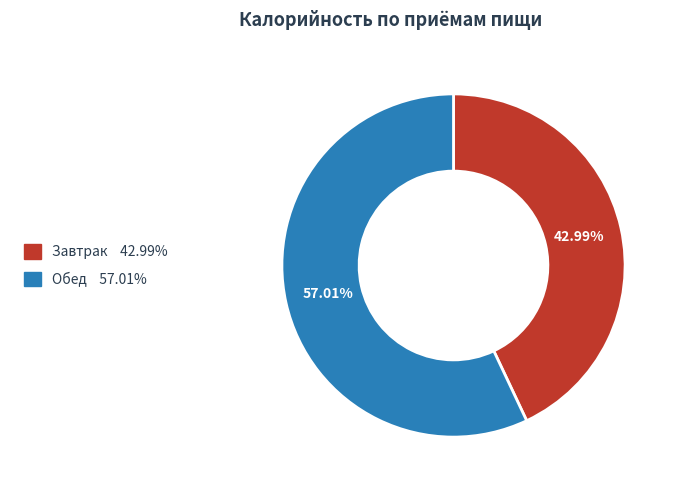

Does Завтрак account for over 50% of the chart?

No